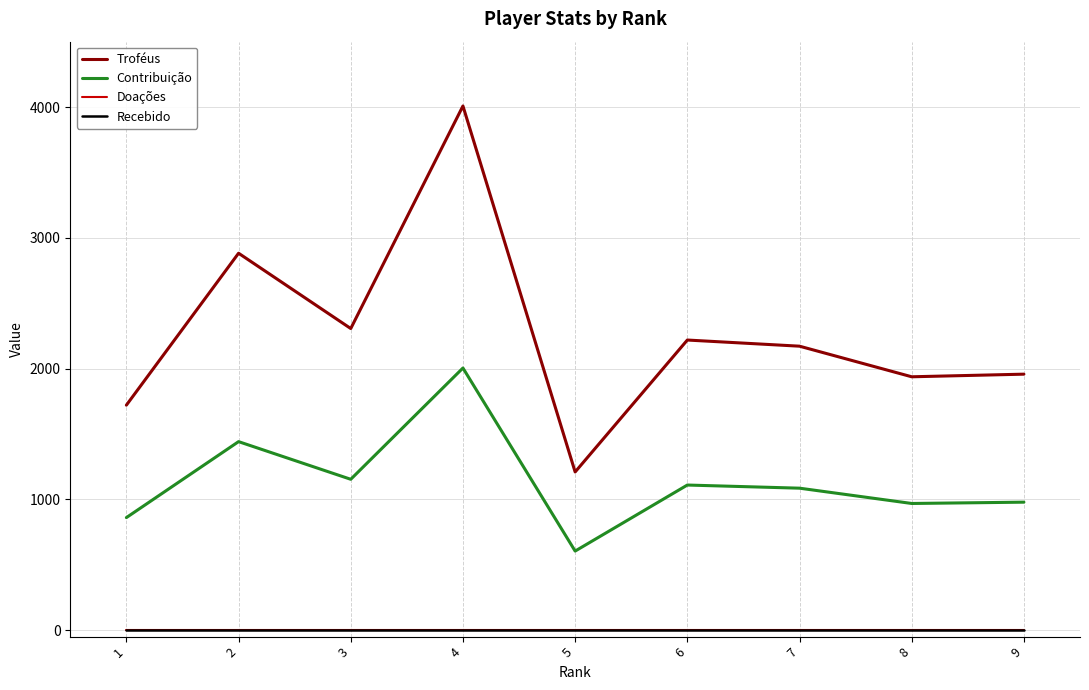

What is the difference between the maximum and minimum values in the Troféus series?

2799